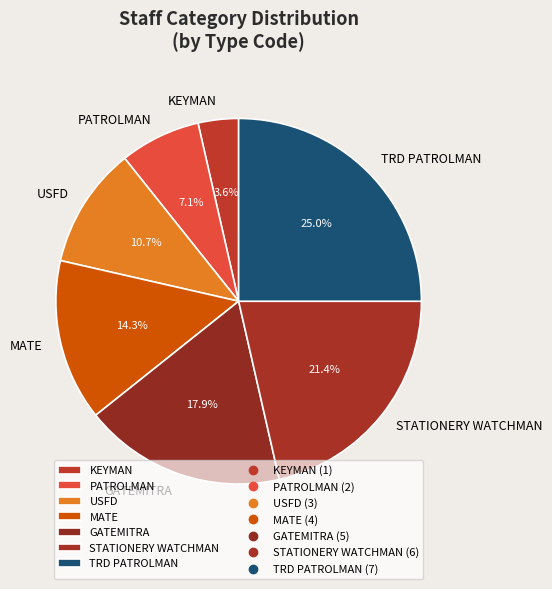

Does PATROLMAN account for over 50% of the chart?

No